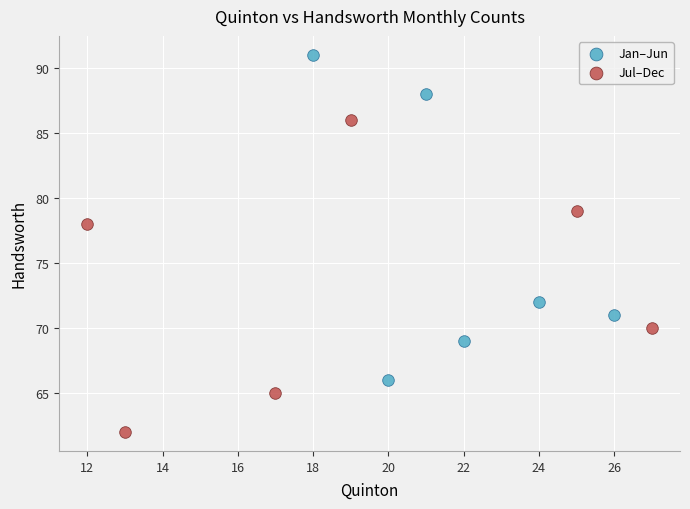

Which series reaches the minimum Y coordinate?

Jul–Dec